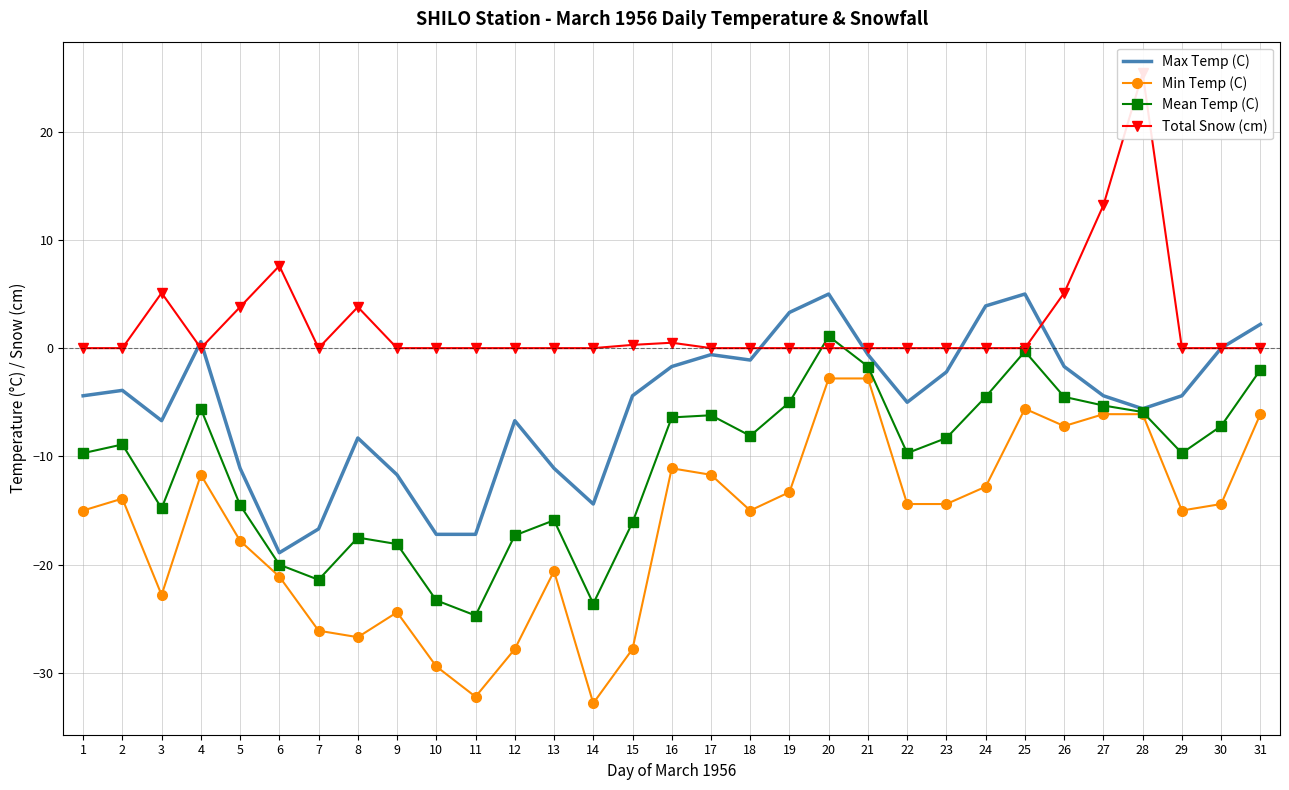

The value of Min Temp (C) at 13 is -4.6. True or false?

False